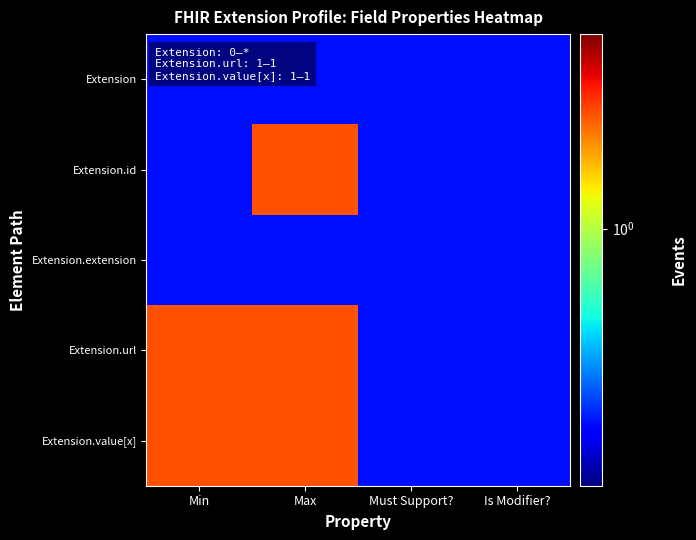

Between Min and Max, which series saw the biggest shift?

Extension.id